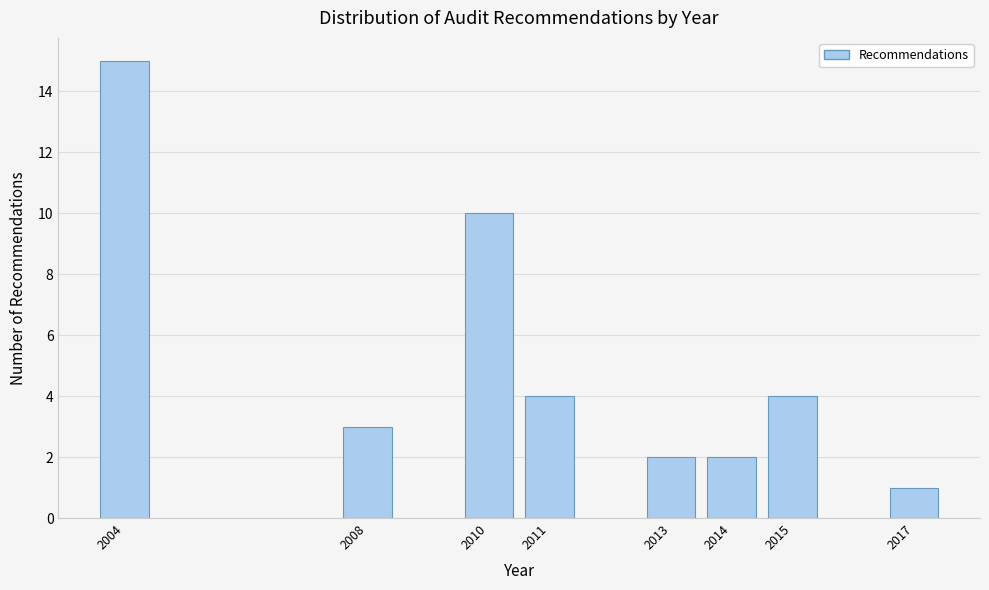

Reading left to right, transcribe all the data shown in this chart.

2004=15	2008=3	2010=10	2011=4	2013=2	2014=2	2015=4	2017=1